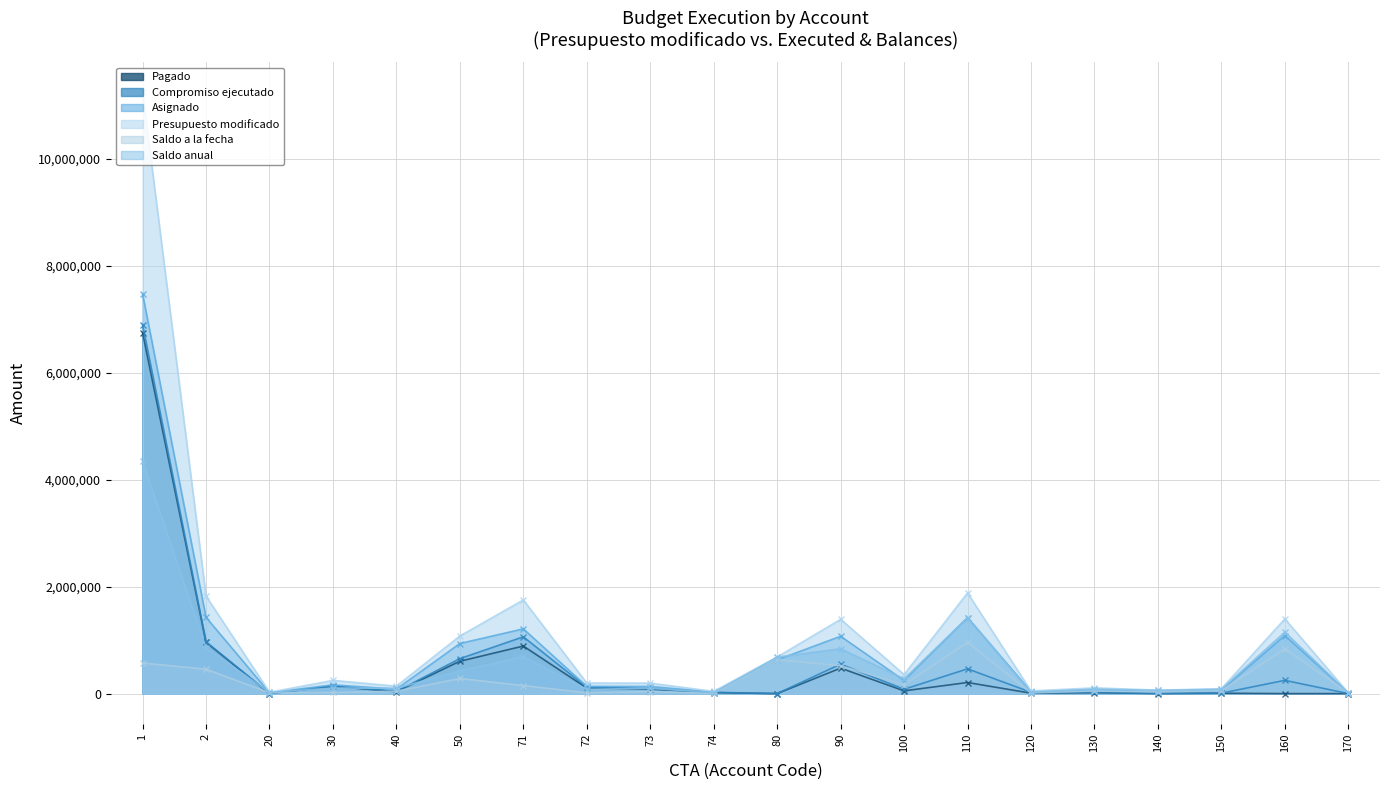

At which label does Saldo anual first exceed 103643?

1